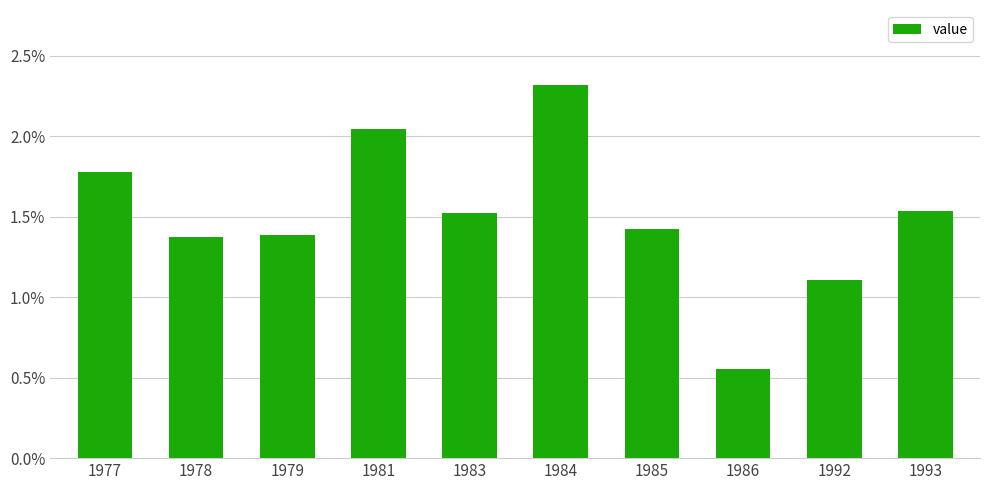

The value at 1984 is 2.3. True or false?

True